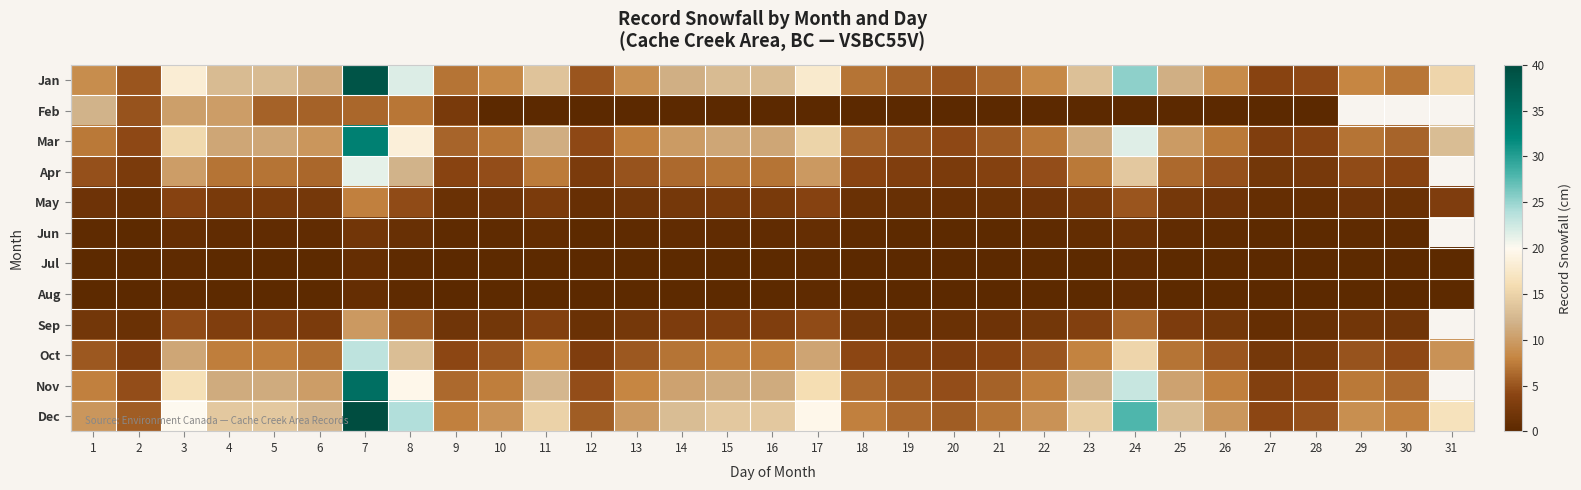

Which category has the highest value in the Jan series?

7